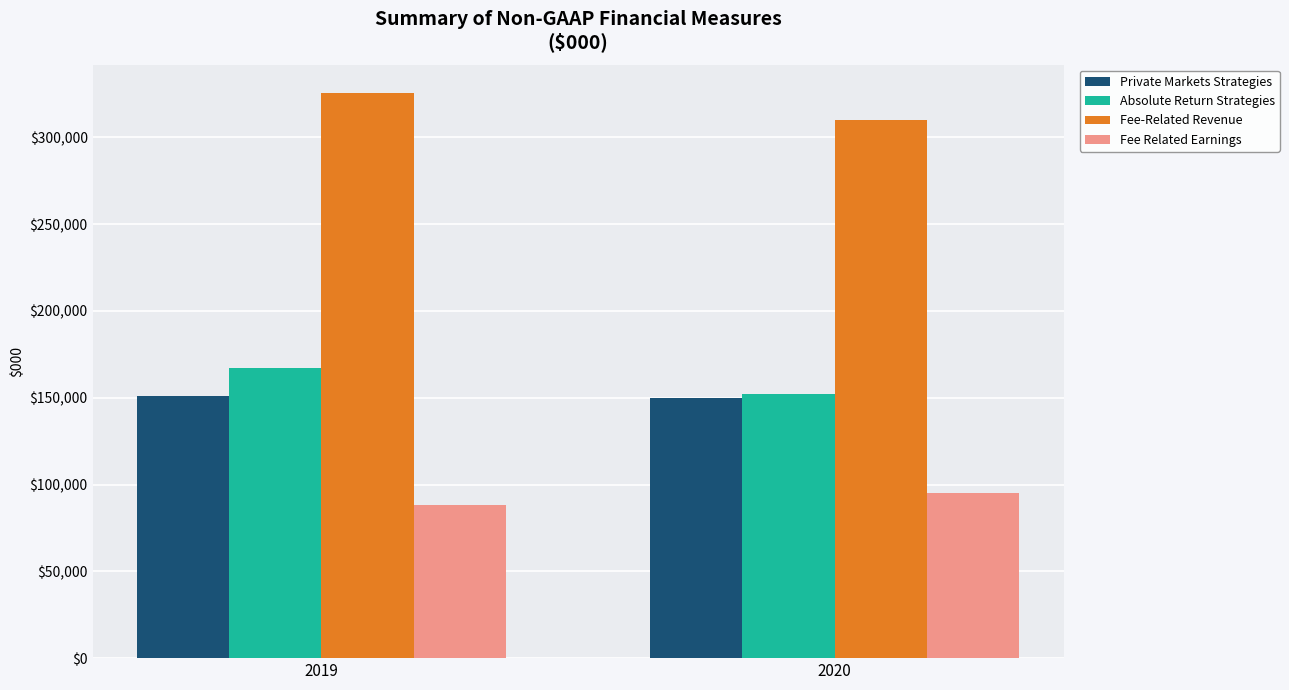

The value of Fee-Related Revenue at 2020 is 190132. True or false?

False